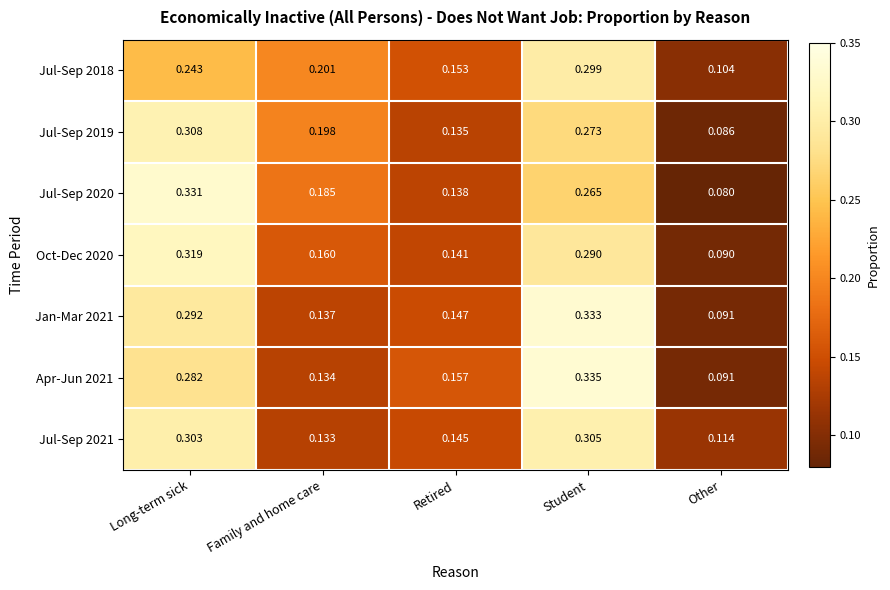

At which category is the sum across all series the highest?

Student